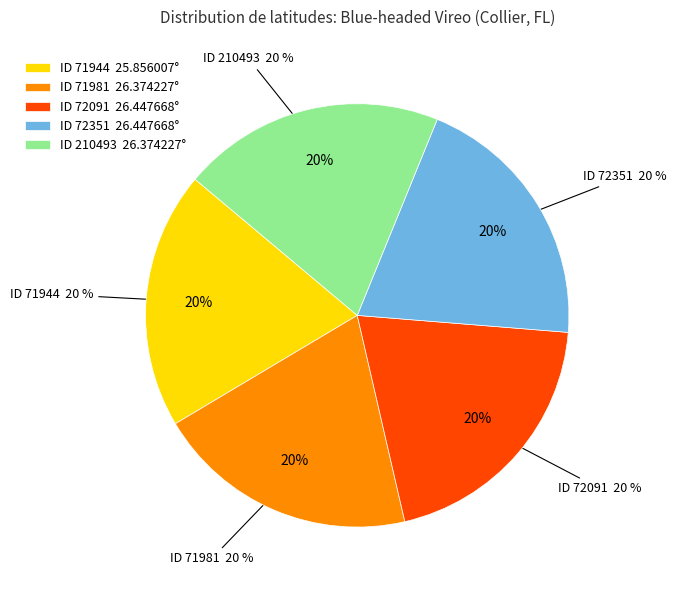

Is there a majority slice in this chart?

No